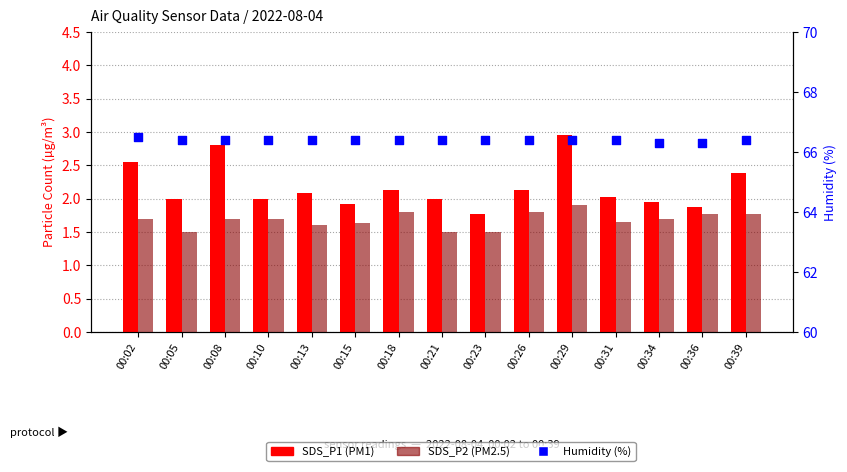

Which series contains the lowest Y value?

SDS_P2